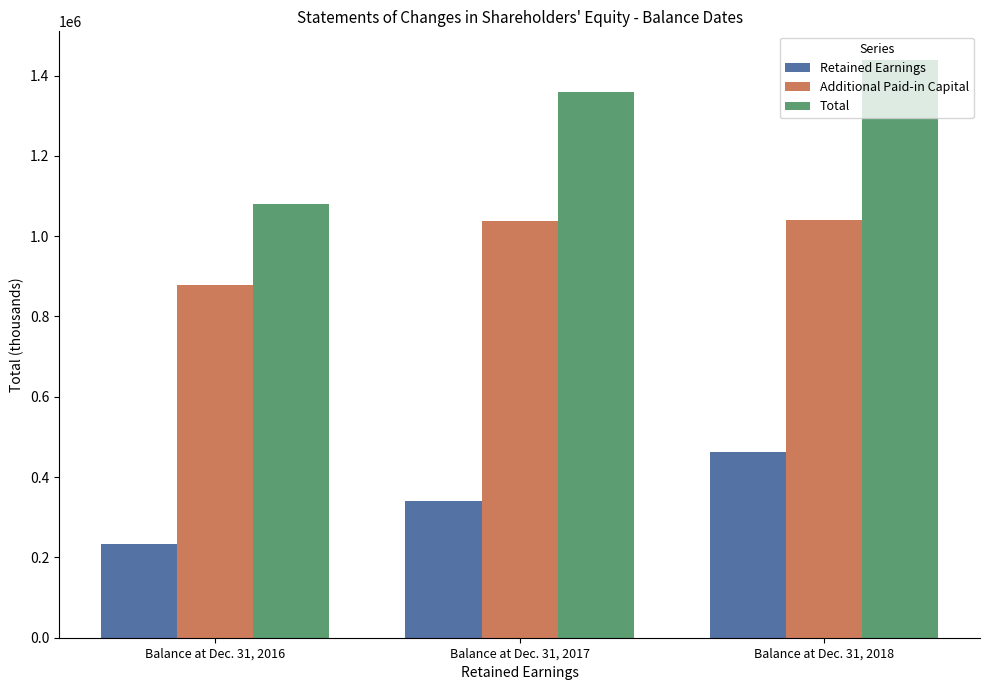

Count the number of data series in this chart.

3